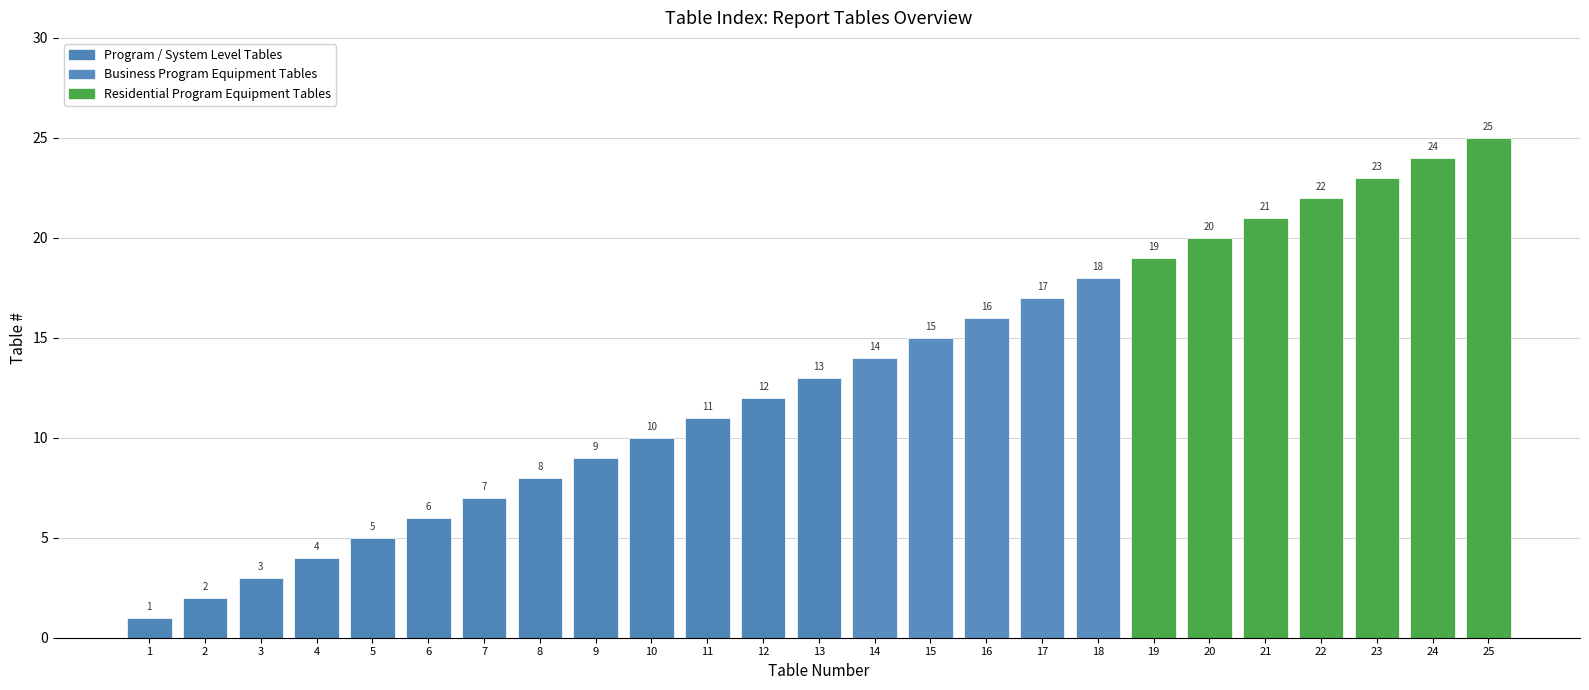

What is the smallest value displayed?

1